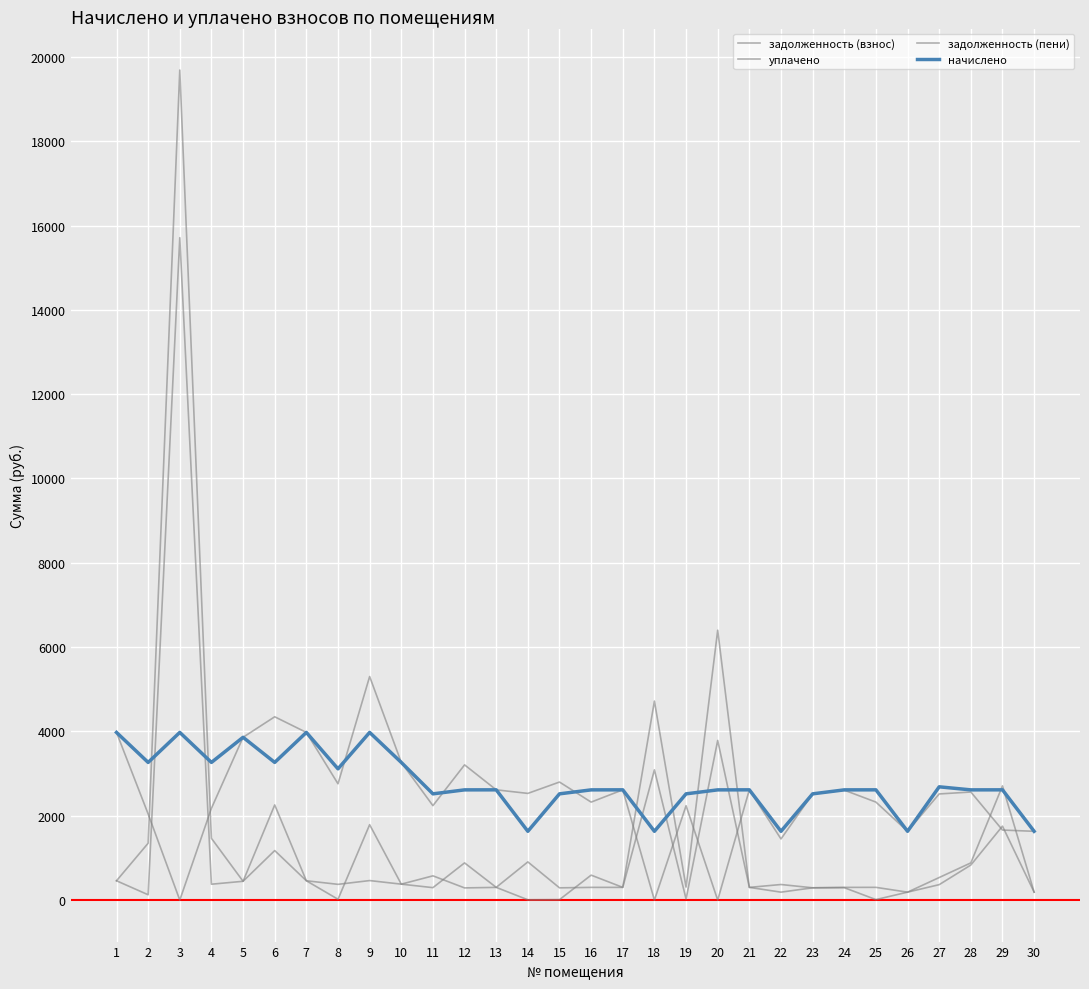

What is the average value of the начислено series?

2767.2